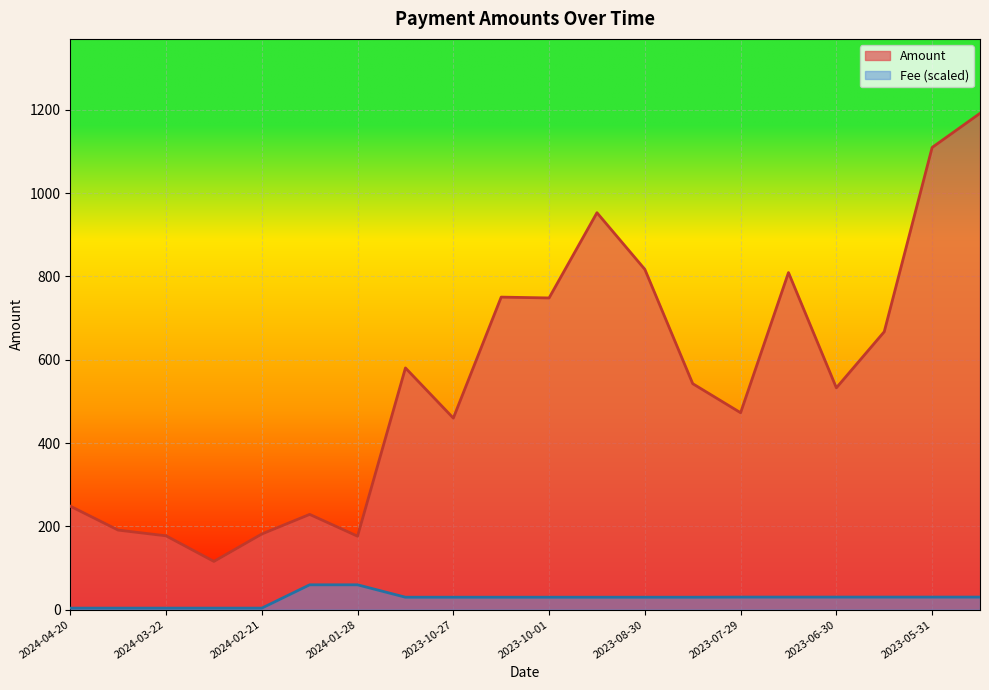

Reading left to right, transcribe all the data shown in this chart.

Amount: 248.4	191.0	177.2	115.8	181.5	228.7	176.3	580.4	459.9	750.5	748.4	953.1	817.1	542.6	472.8	809.4	532.6	667.3	1109.8	1191.8
Fee: 3.6	3.6	3.6	3.6	3.6	59.6	59.6	29.8	29.8	29.8	29.8	29.8	29.8	29.8	30.1	30.1	30.1	30.1	30.1	30.1